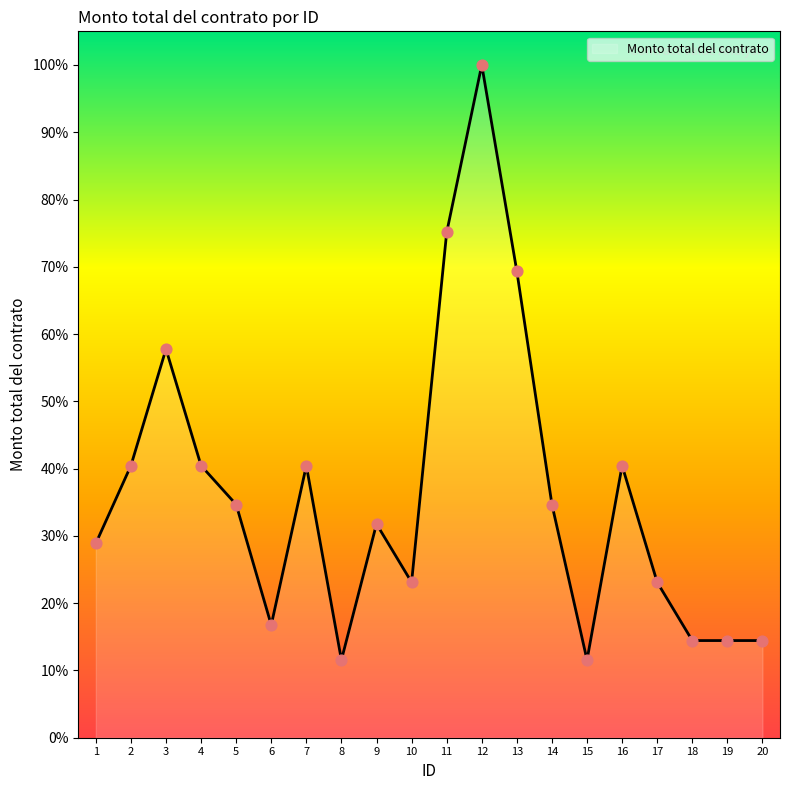

Approximately how many times larger is the value at 14 compared to 8?

3.0